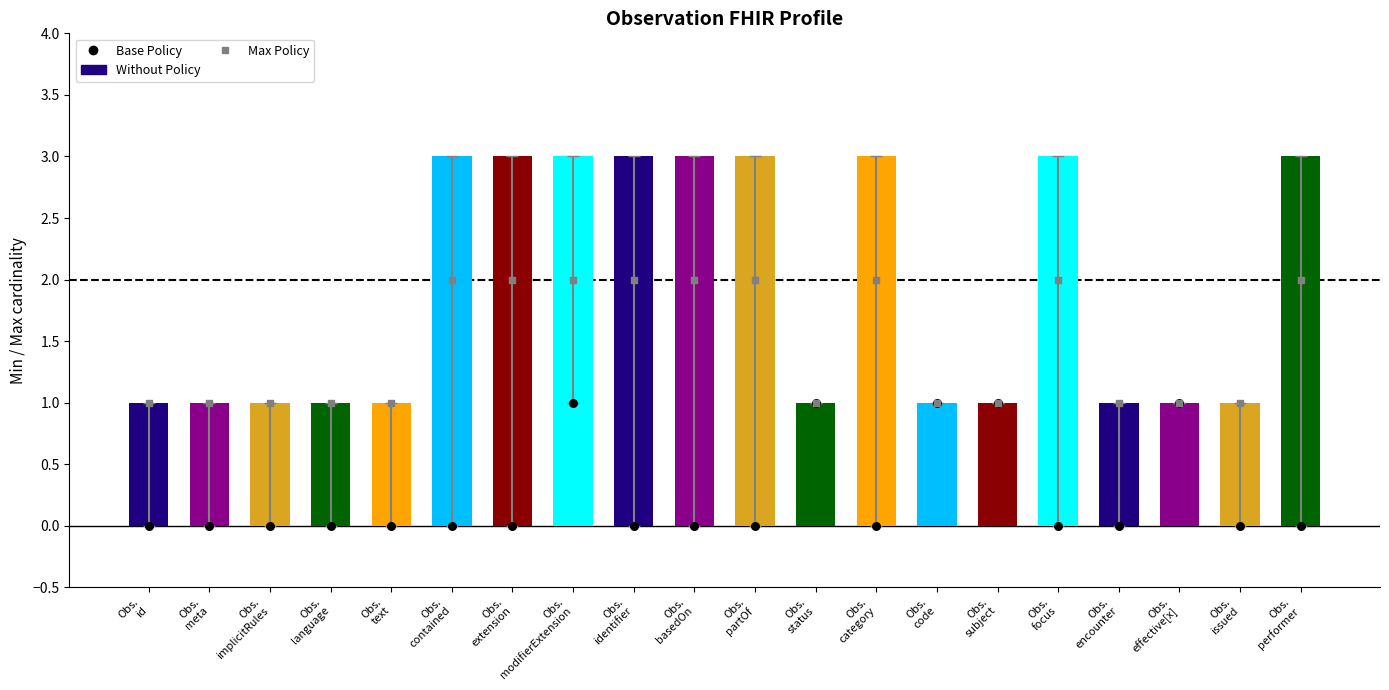

At which category is the sum across all series the highest?

Obs.
modifierExtension